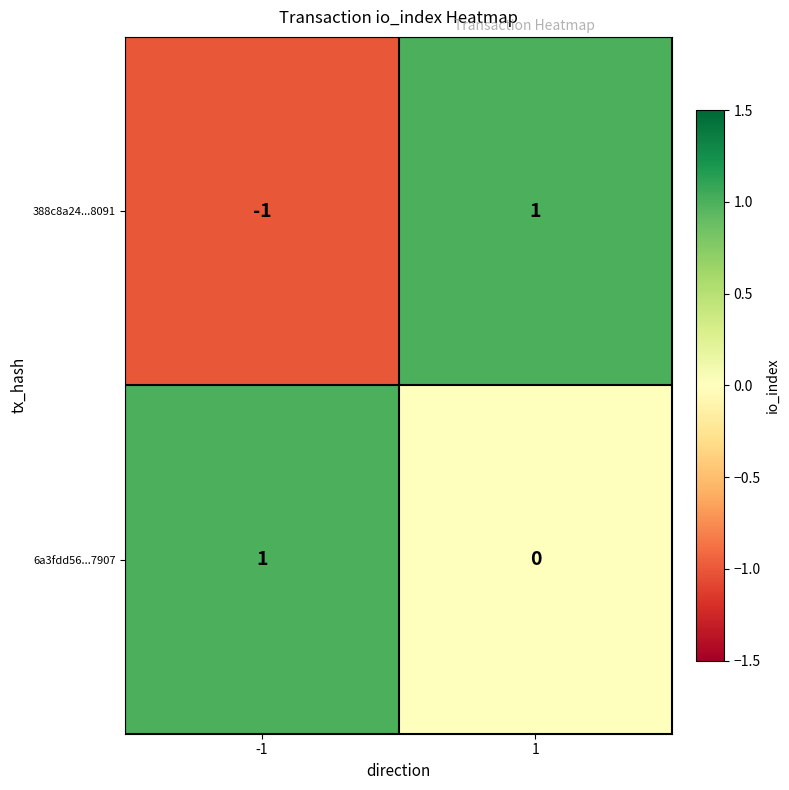

At how many categories does at least one series exceed 0?

2